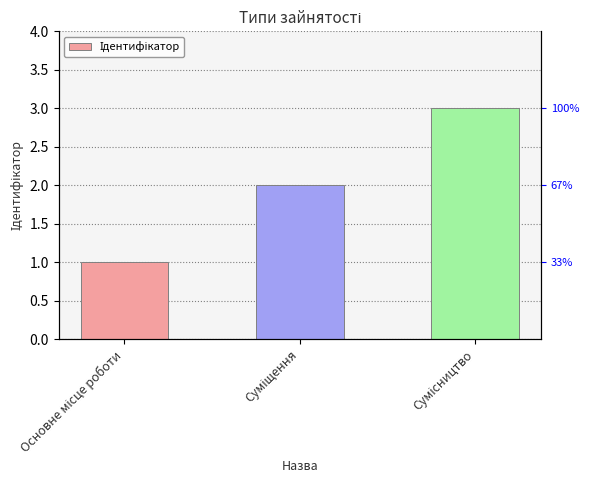

Reading left to right, transcribe all the data shown in this chart.

Основне місце роботи=1	Суміщення=2	Сумісництво=3